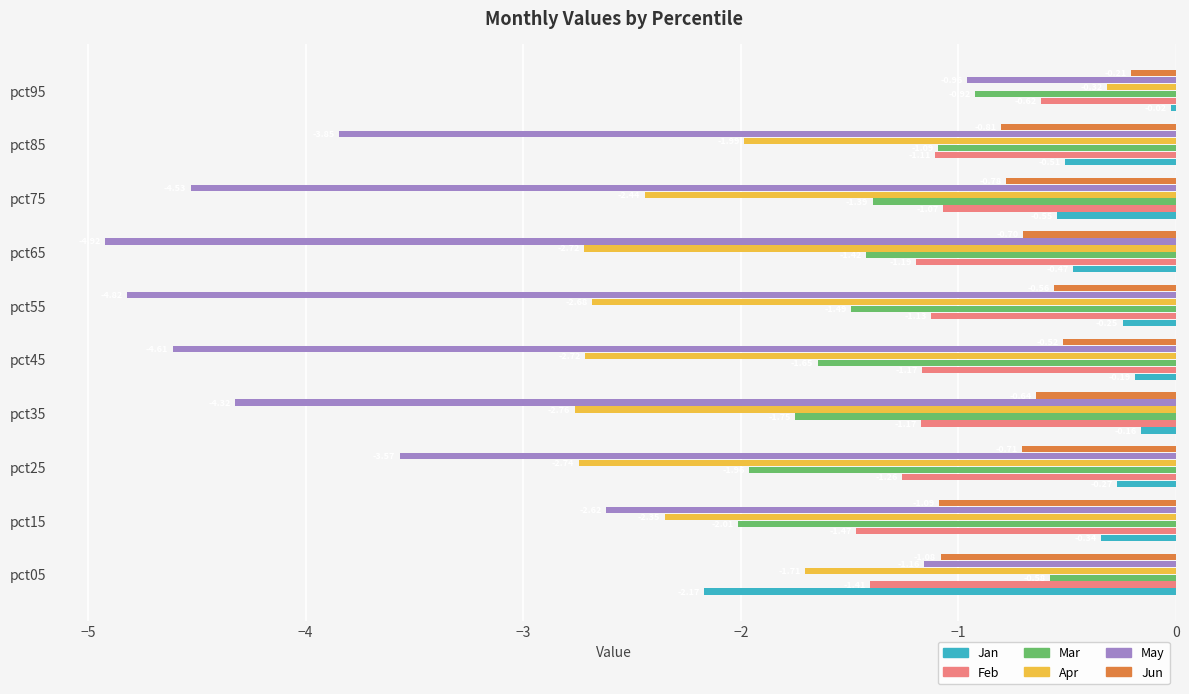

What is the sum of the Jan values at pct15 and pct95?

-0.4